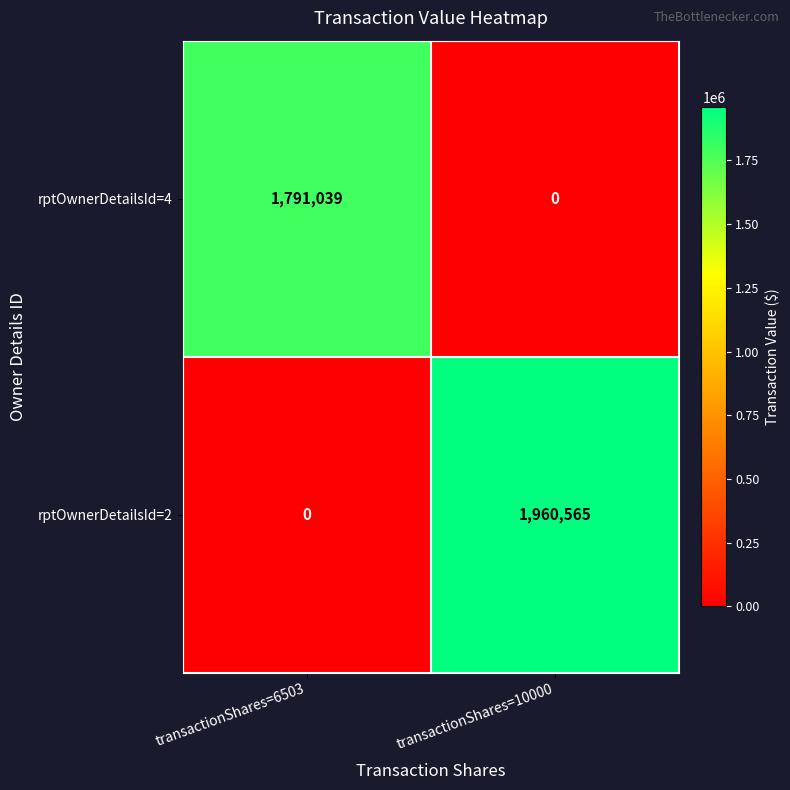

How many categories are shown in the chart?

2